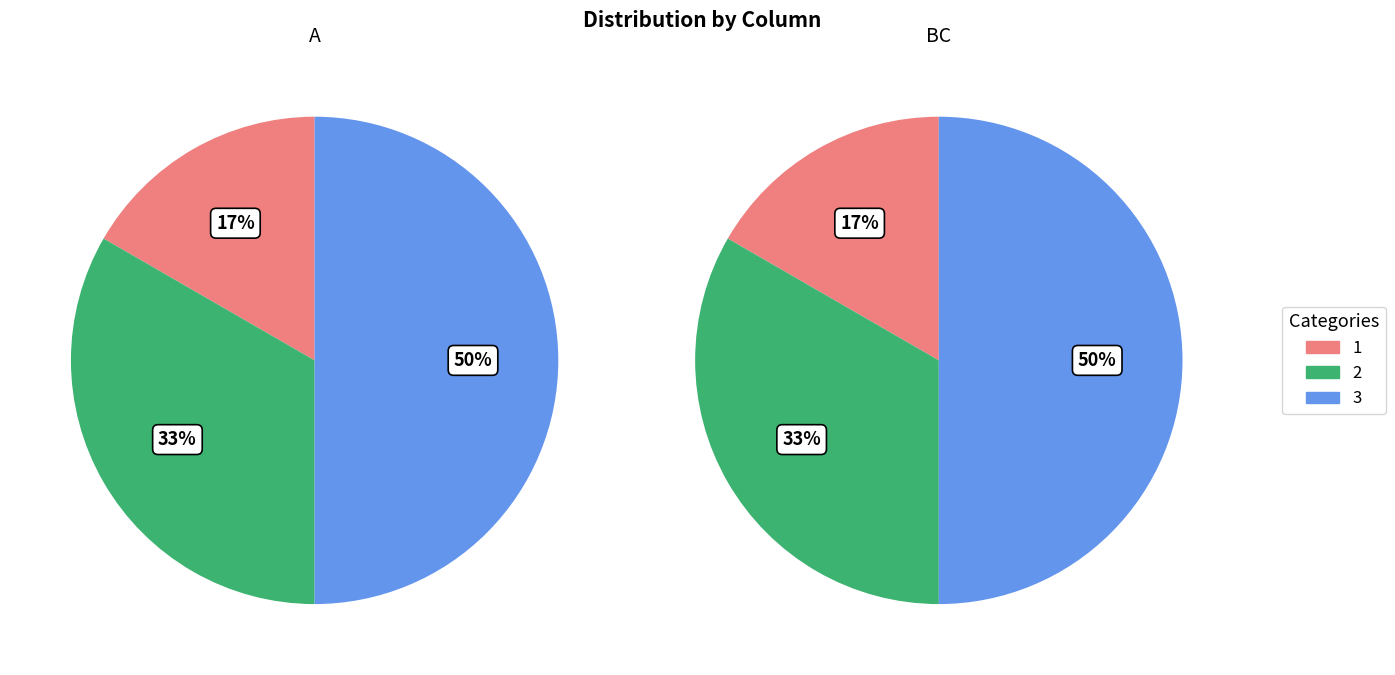

Which slice is the smallest?

1